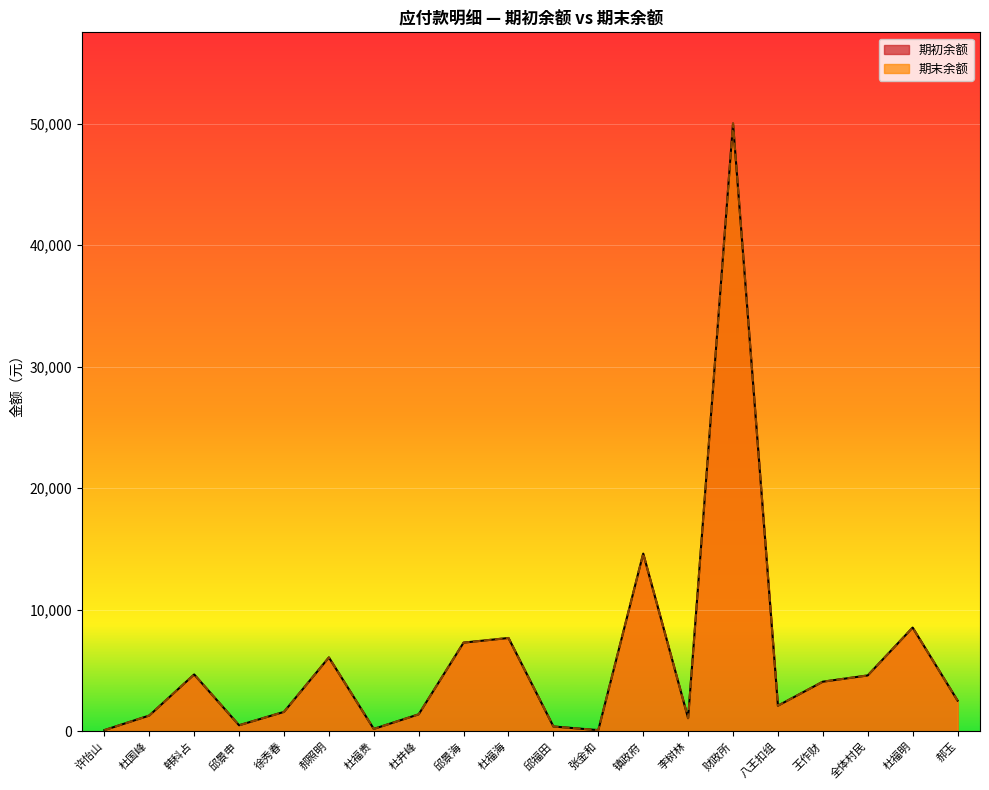

At which label is 期初余额 closest to 25050?

镇政府